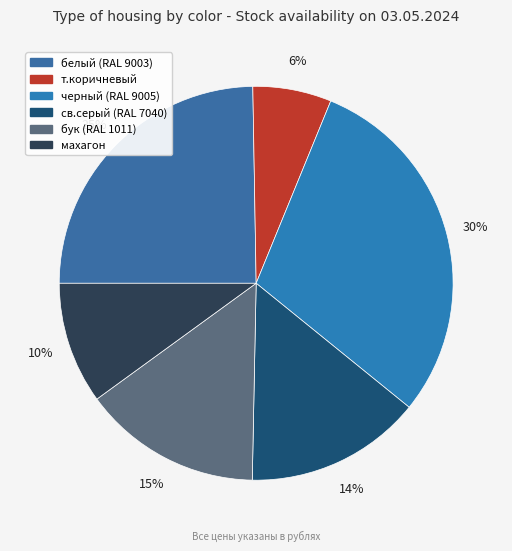

Which category has the biggest portion of the pie?

черный (RAL 9005)